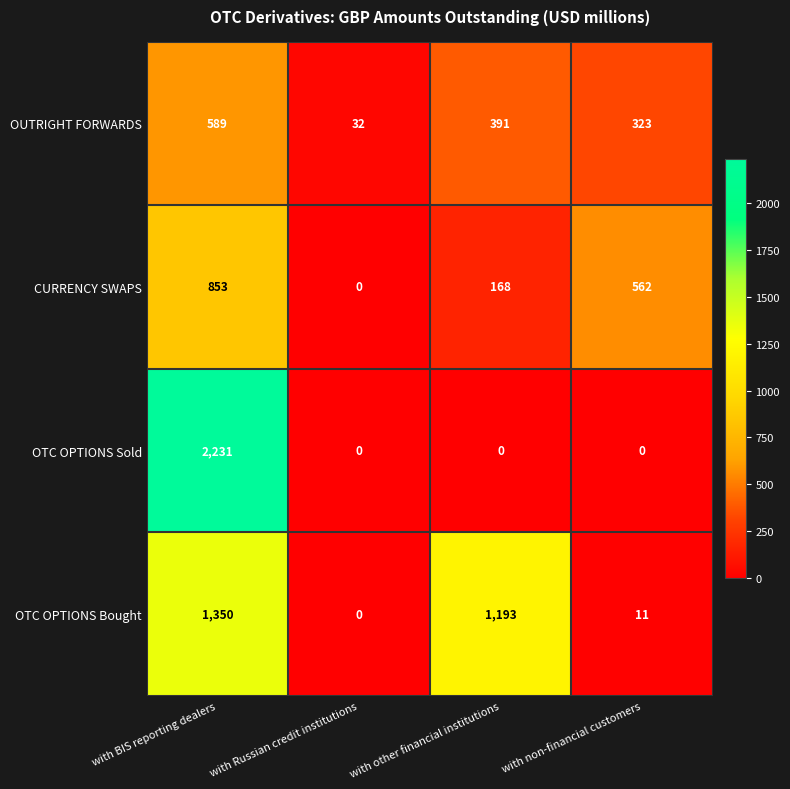

Between with BIS reporting dealers and with other financial institutions, which series saw the biggest shift?

OTC OPTIONS Sold